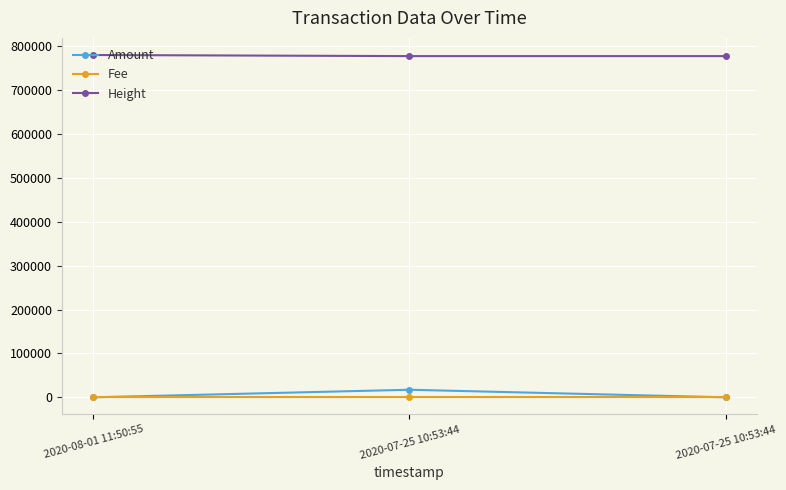

Which has a higher value, 2020-07-25 10:53:44 or 2020-08-01 11:50:55?

2020-07-25 10:53:44